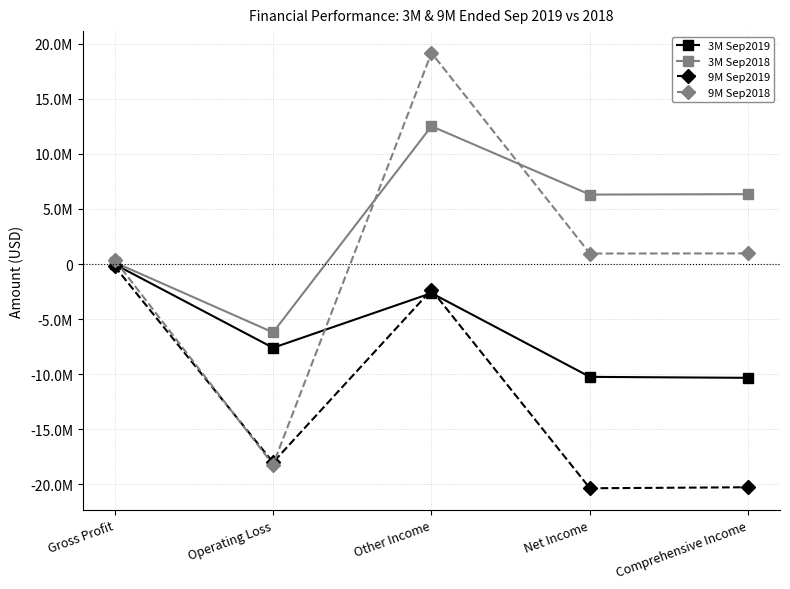

Between which two adjacent categories do 3M Sep2019 and 9M Sep2018 first intersect?

Gross Profit and Operating Loss